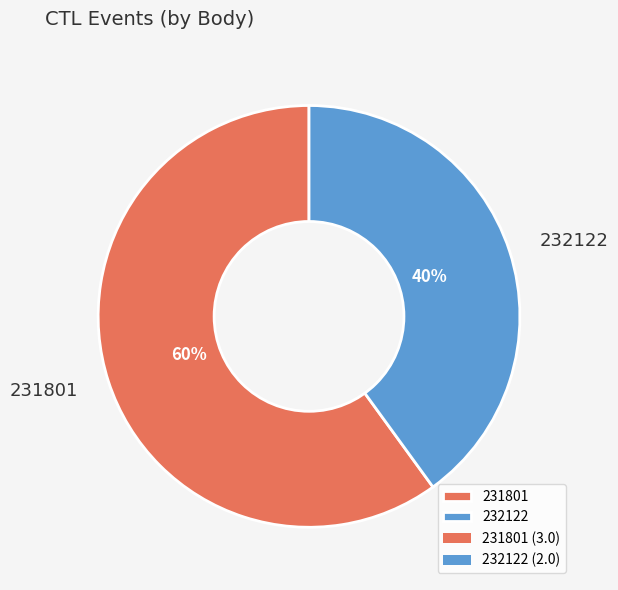

Is it true that 231801 is 67% of the pie?

False